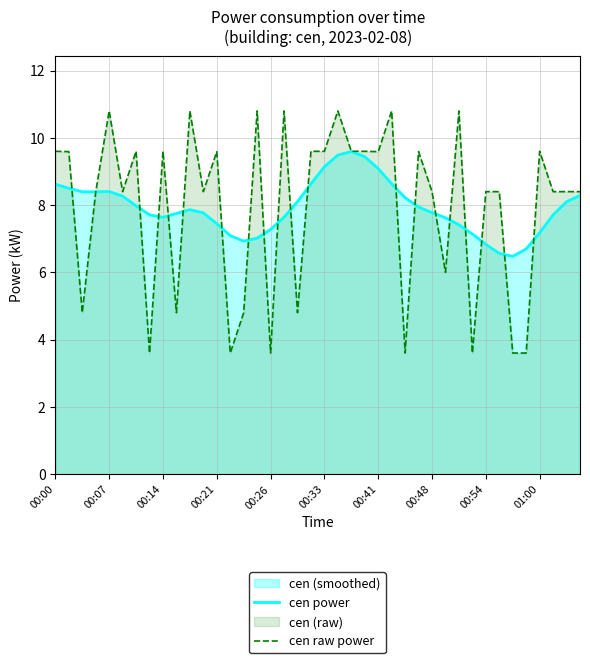

Read the cen raw power value at 00:54.

8.4